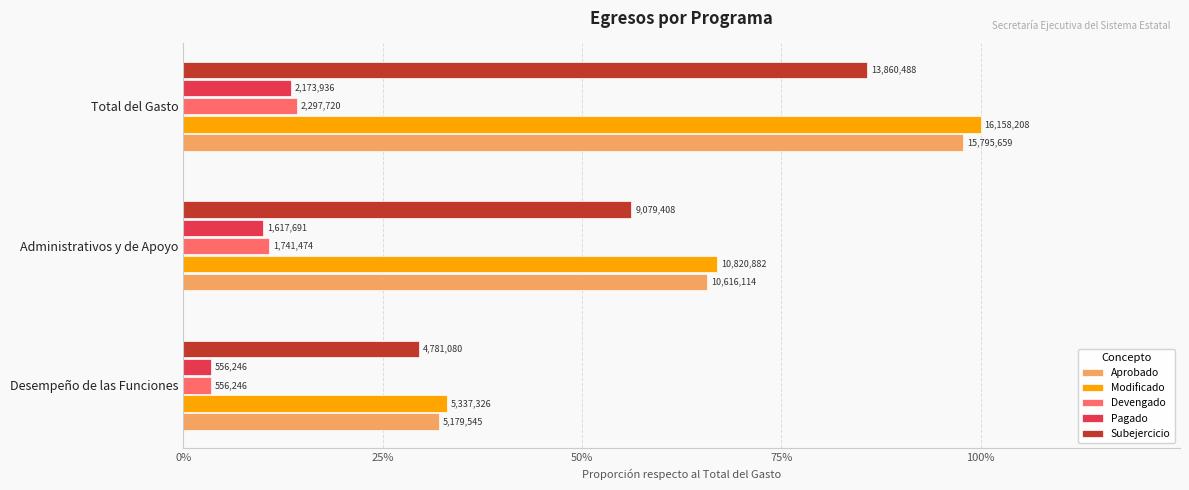

What are all the series names shown in the legend?

Aprobado, Modificado, Devengado, Pagado, Subejercicio